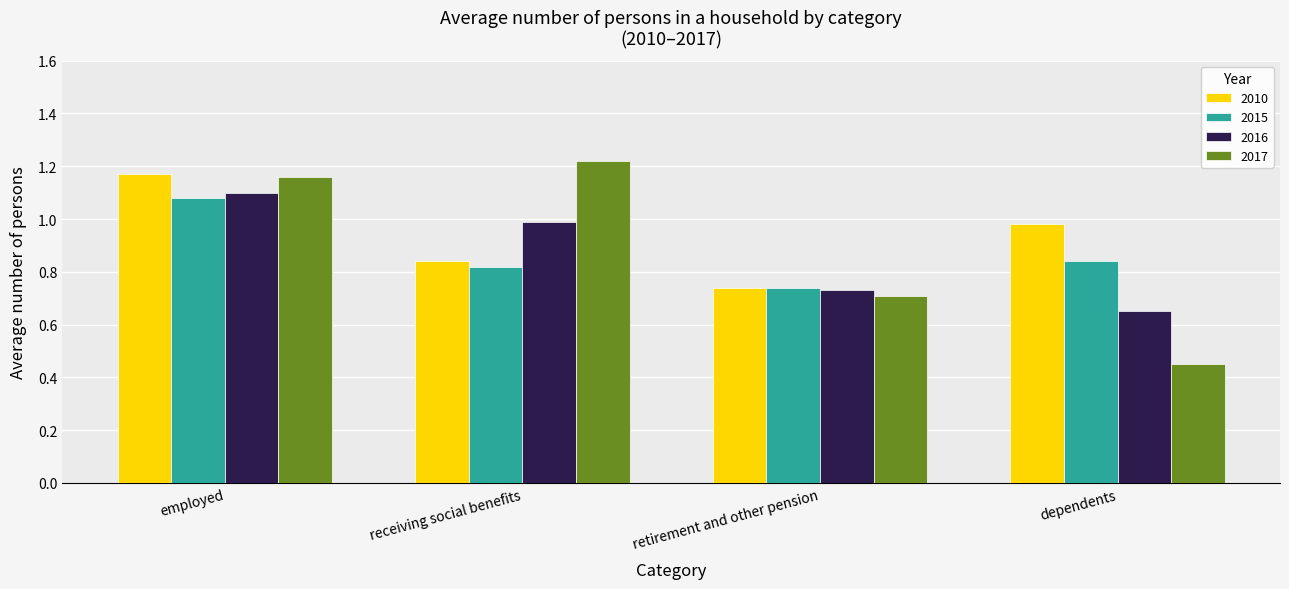

Which series has the widest spread of values?

2017